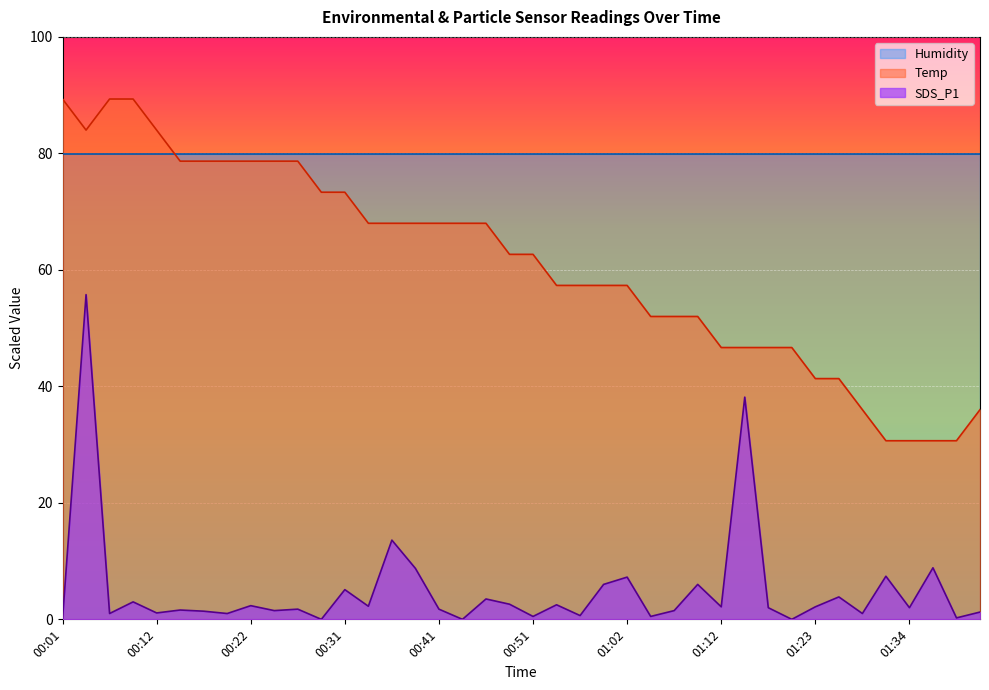

What is the difference between the maximum and minimum values in the Temp series?

58.7